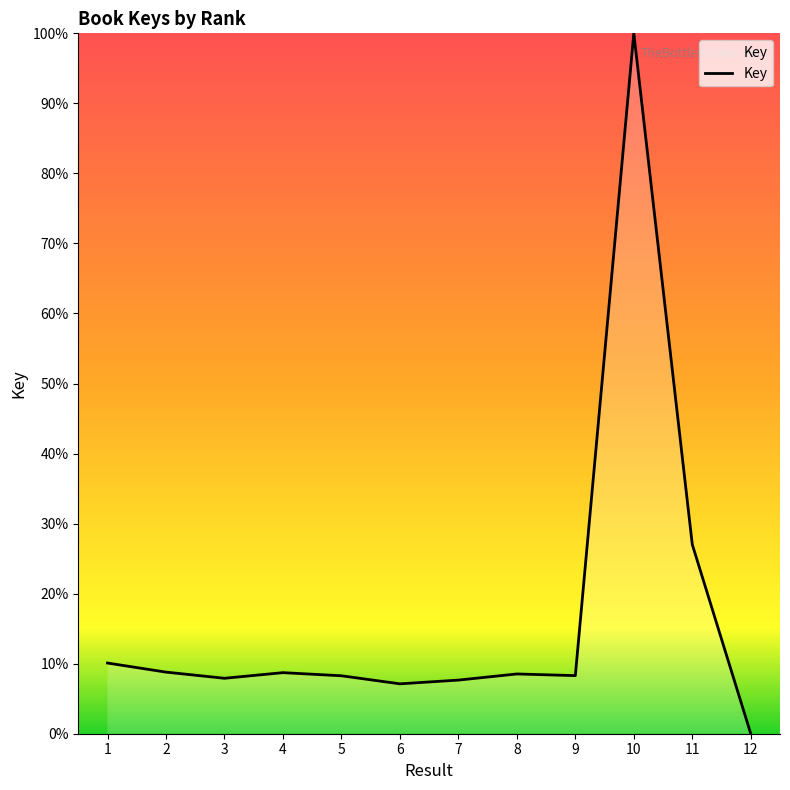

Where is the data nearest to the value 50?

11